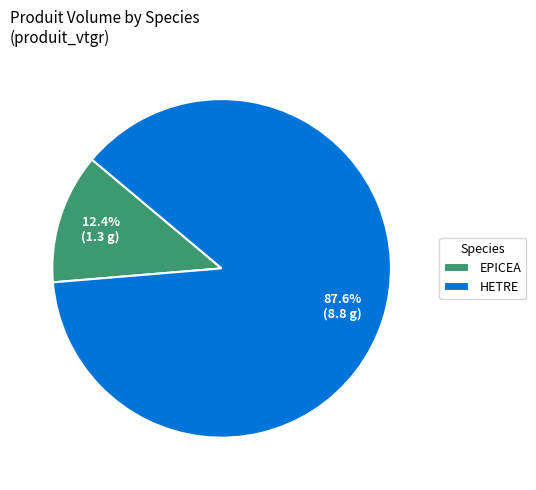

Rank the categories by value from lowest to highest.

EPICEA, HETRE